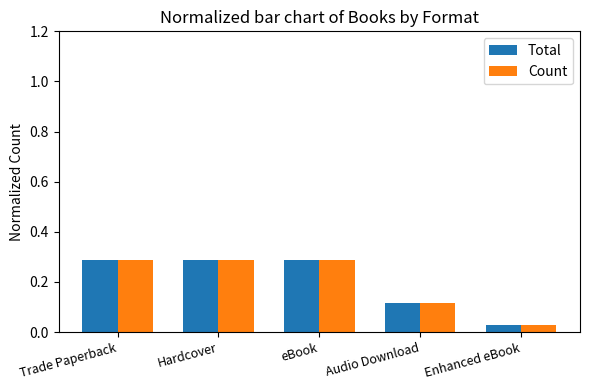

Which category has the lowest value across all series?

Enhanced eBook